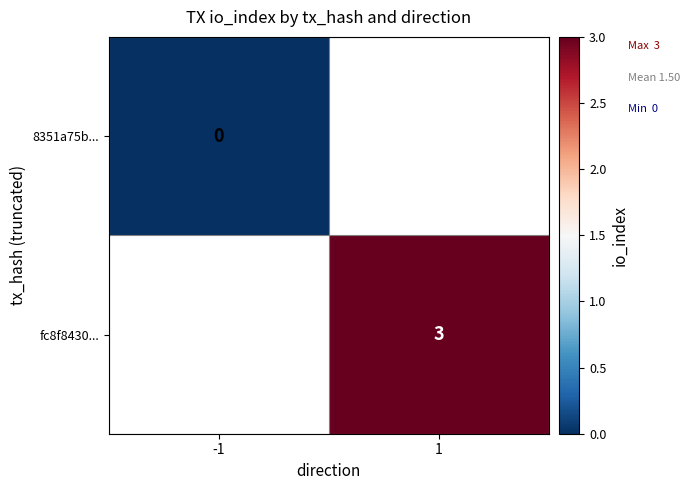

Is it true that fc8f8430... equals 5 at 1?

False